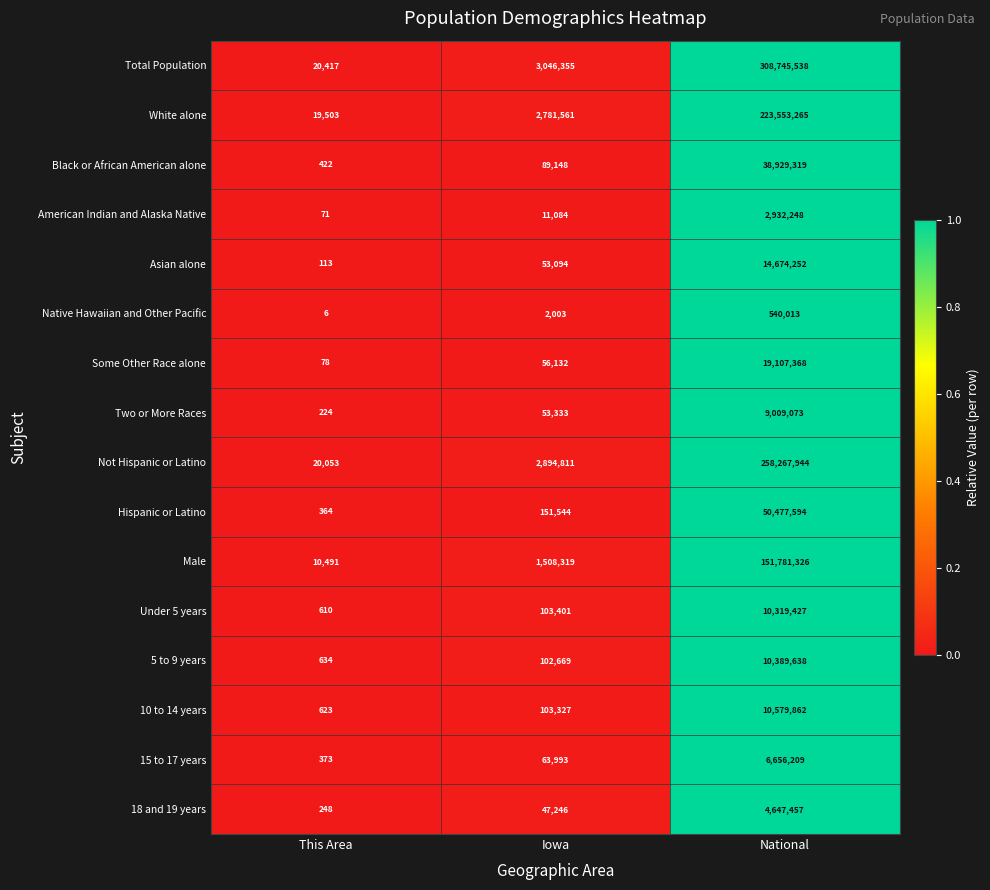

What is the total value across all series at National?

1120610533